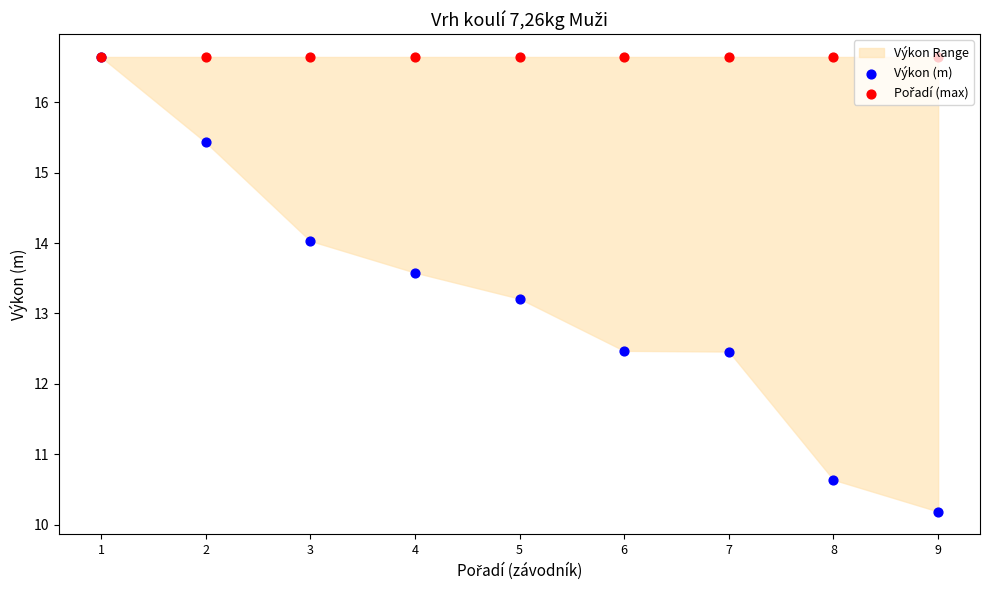

Which series contains the lowest Y value?

Výkon (m)